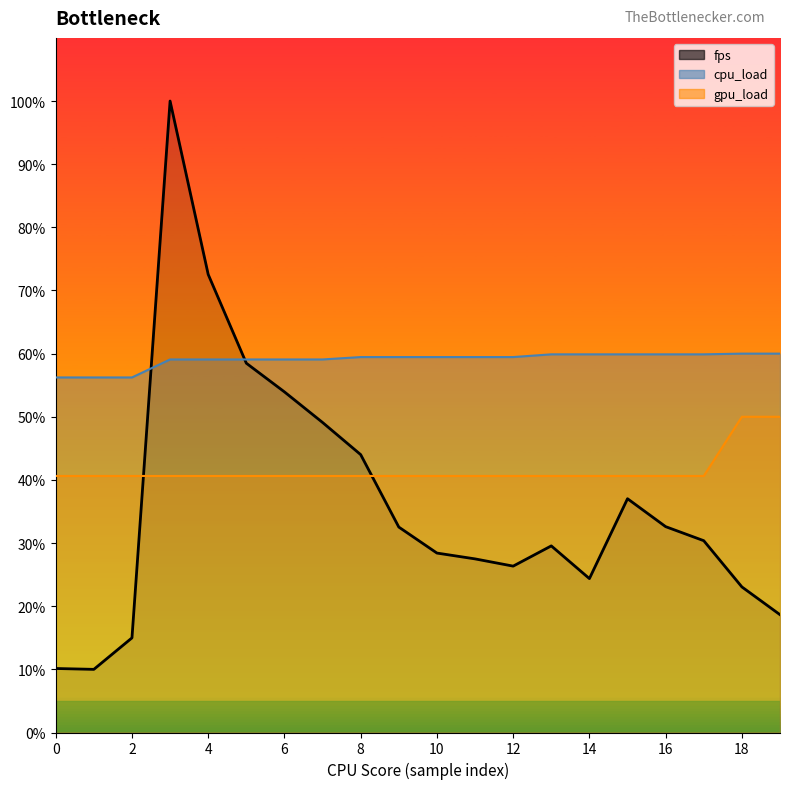

Is the value of fps_line at 6 greater than the value of gpu_load_line at 18?

Yes